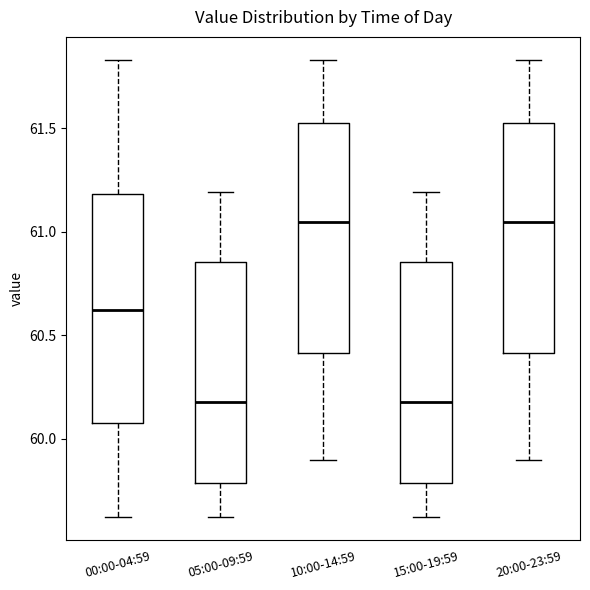

Where does the upper whisker of the box for 20:00-23:59 end on the y-axis? The values are not printed on the chart, so give them approximately, as read against the axis.

61.85